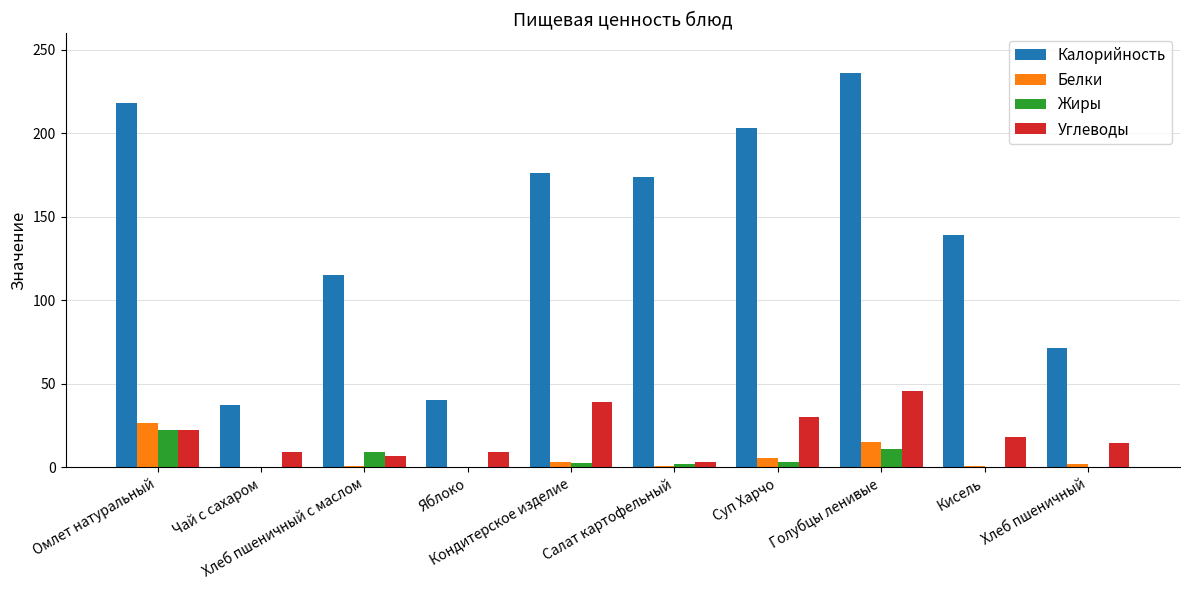

What is the difference between the Углеводы values at Чай с сахаром and Салат картофельный?

6.1